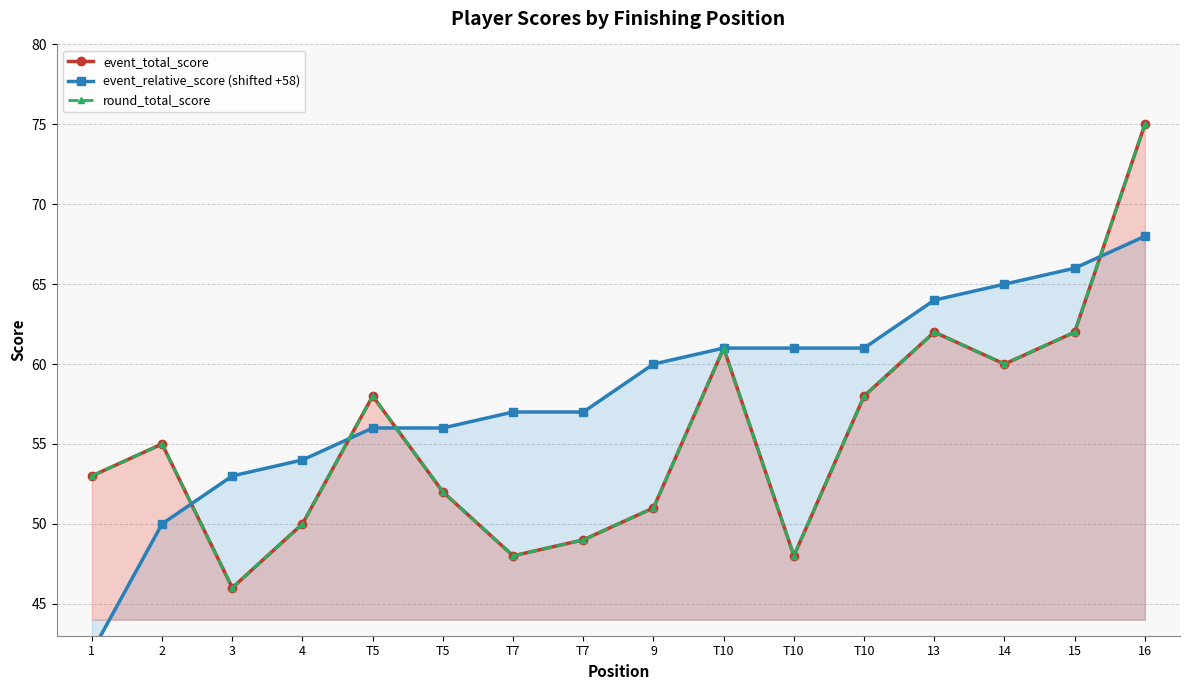

Which category has the lowest value in the event_relative_score (shifted +58) series?

1